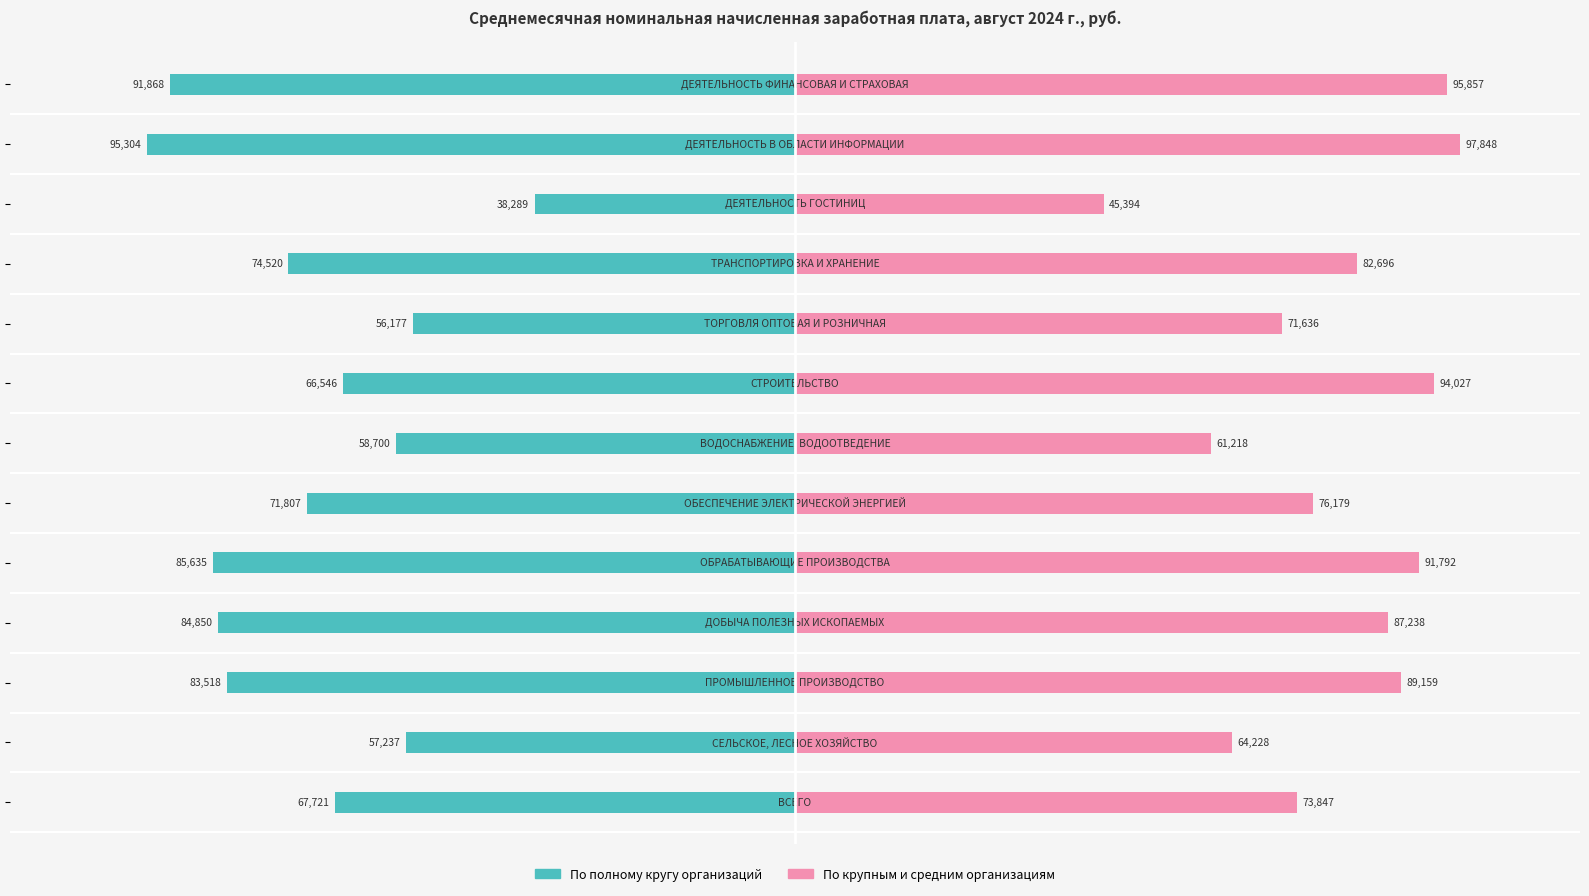

Reading left to right, extract all data points from this chart.

По полному кругу организаций: -67721.2	-57237.1	-83518.0	-84849.7	-85635.4	-71806.9	-58700.3	-66546.5	-56177.0	-74519.8	-38289.3	-95303.7	-91867.5
По крупным и средним организациям: 73847.2	64228.0	89158.8	87237.6	91791.9	76179.4	61218.4	94027.1	71636.1	82695.6	45394.4	97848.2	95857.1